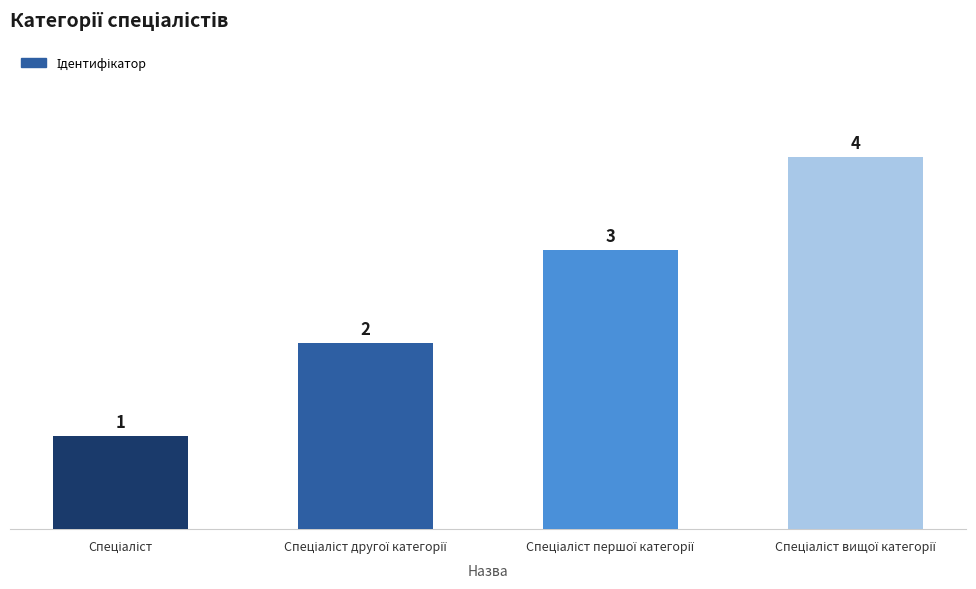

What is the sum of all values?

10